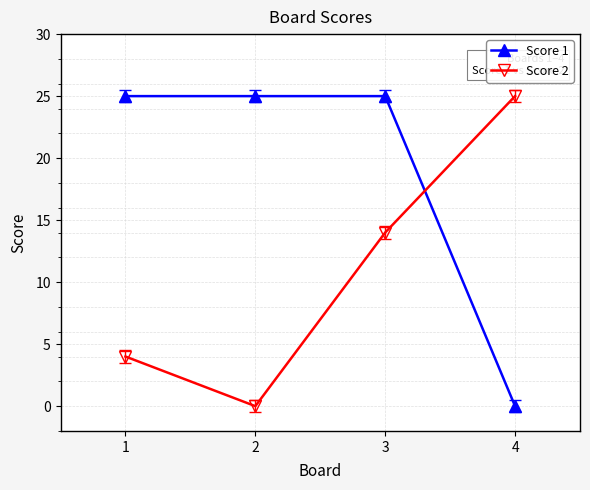

Reading right to left, list all the values displayed in this chart.

Score 1: 0	25	25	25
Score 2: 25	14	0	4